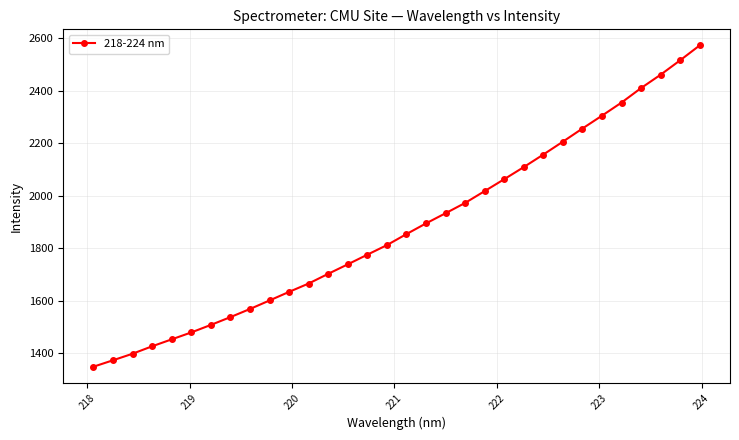

What is the value of the 19th point from the left?

1934.0